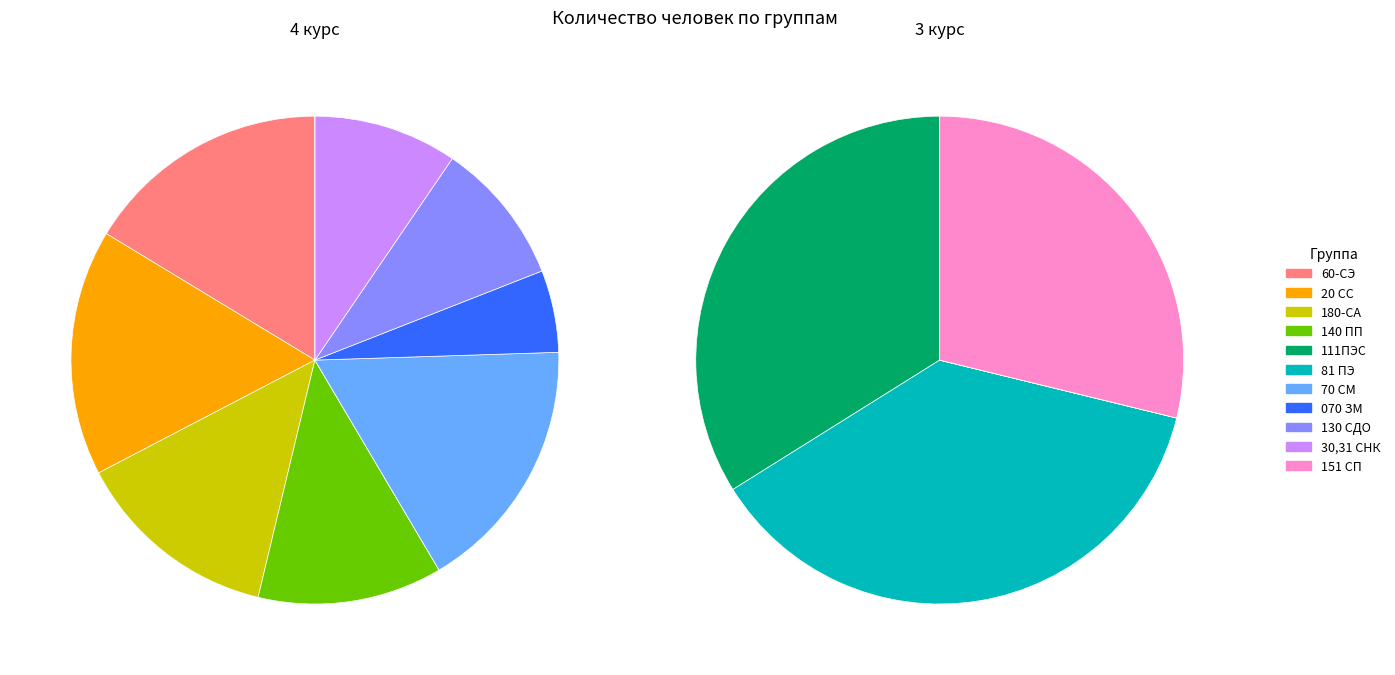

Count the number of slices in the pie.

11